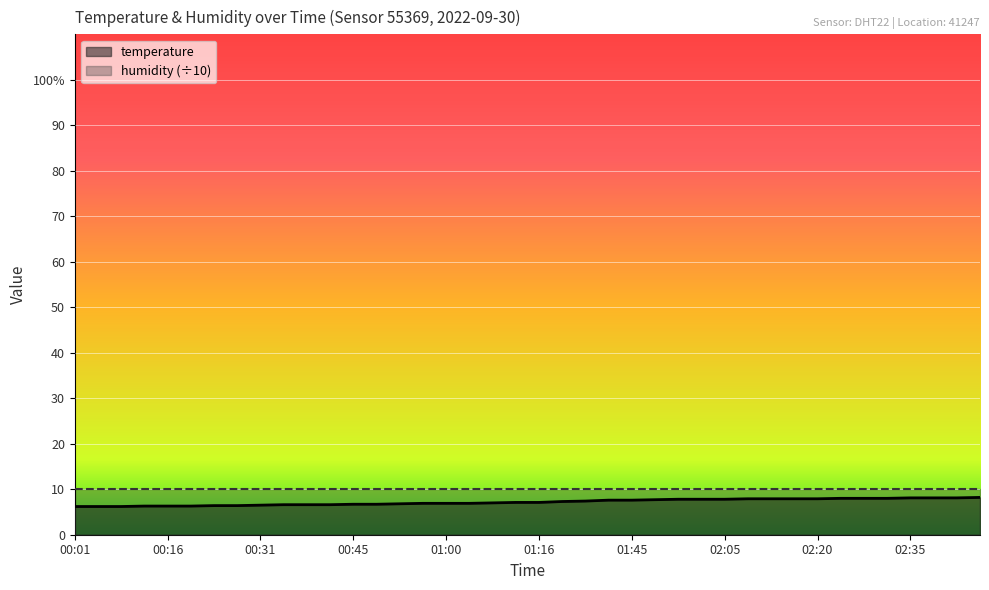

What is the smallest value displayed?

6.2